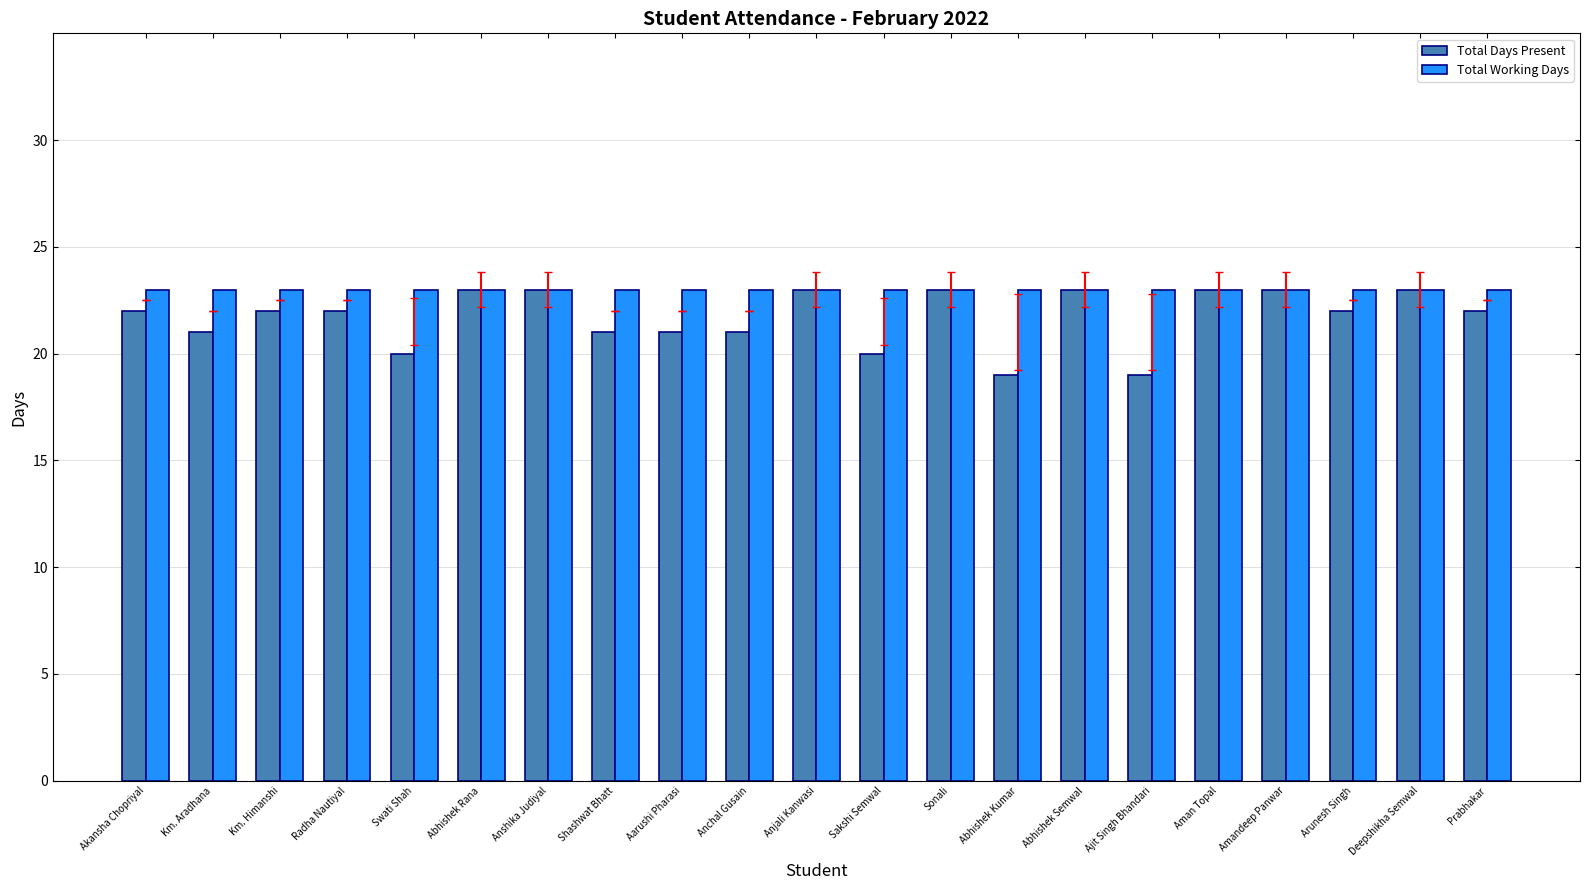

Read the Total Days Present value at Akansha Chopriyal.

22